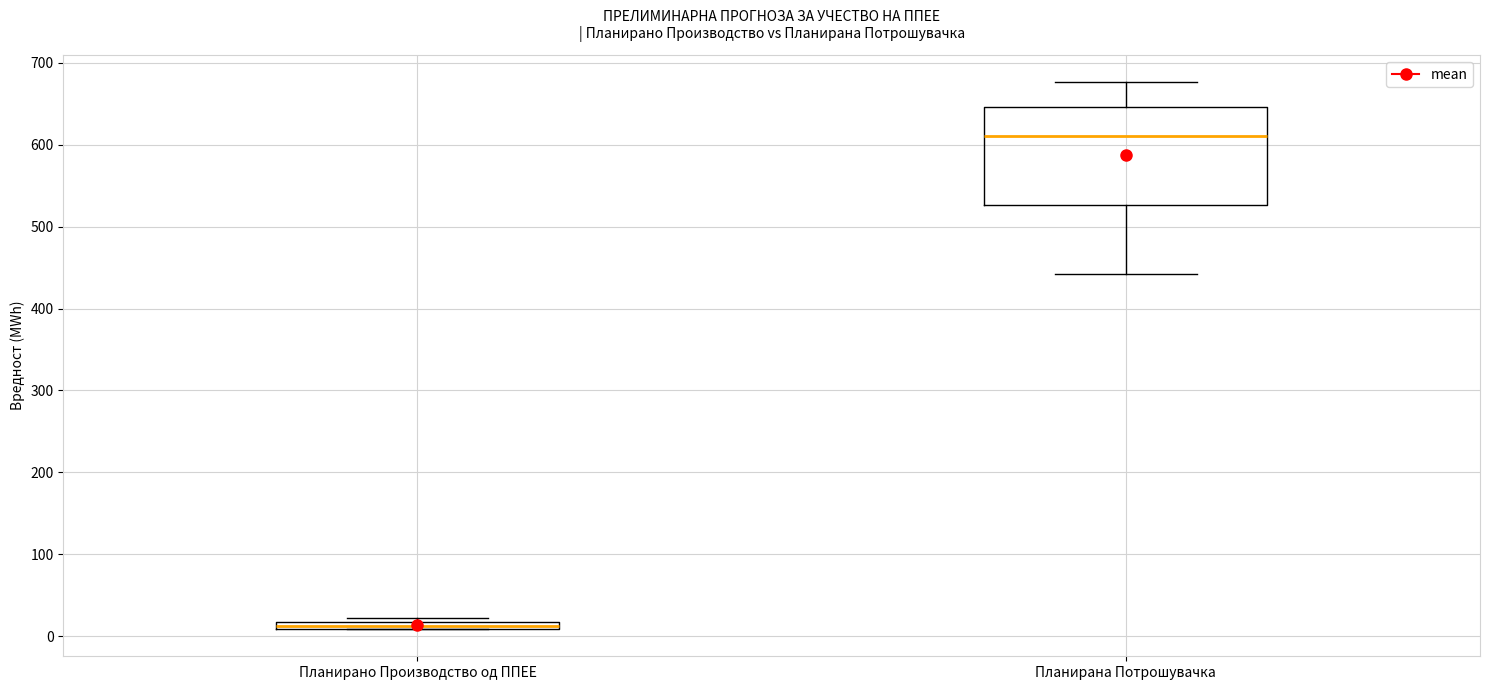

Where is the lower edge of the box for Планирано Производство од ППЕЕ on the y-axis? The values are not printed on the chart, so give them approximately, as read against the axis.

10